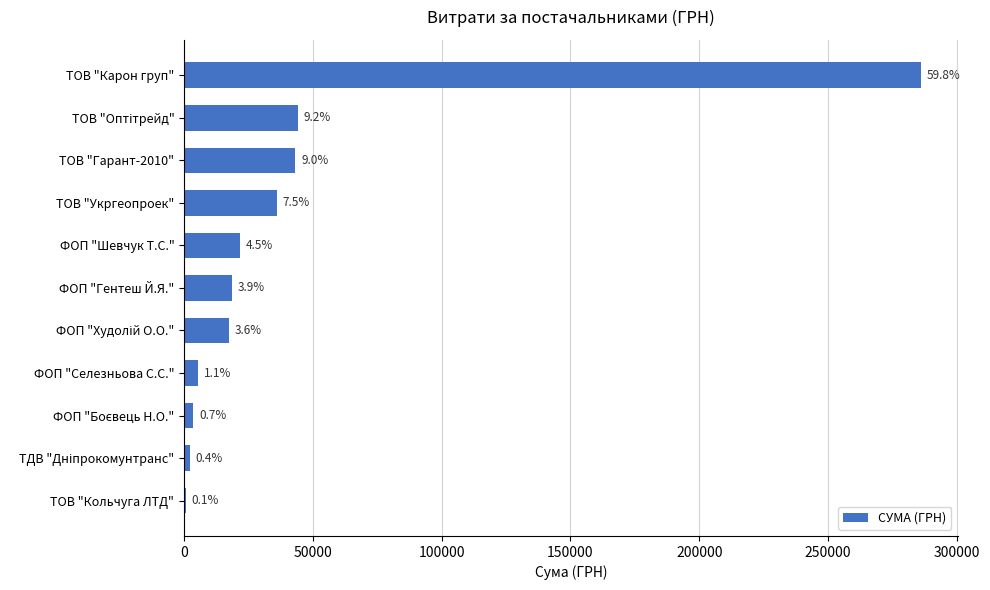

What is the greatest value displayed?

286013.9